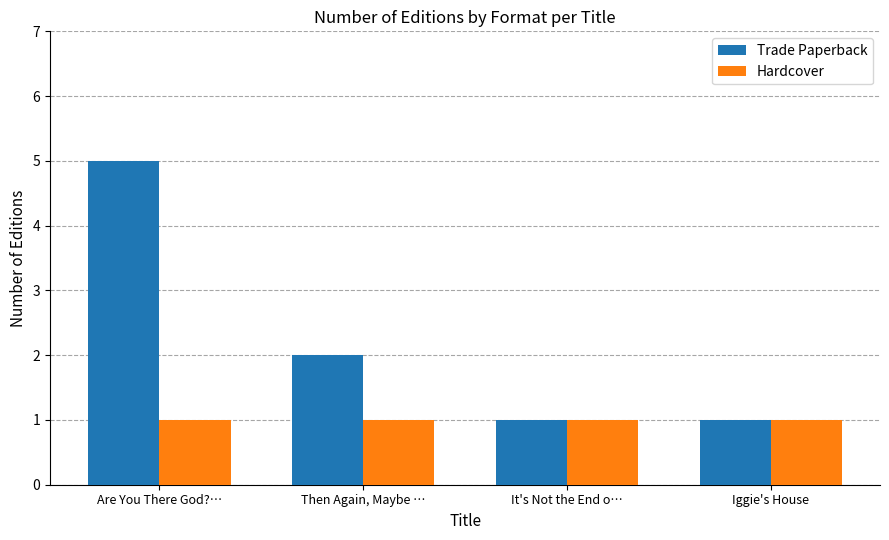

What is the approximate value of Hardcover at Iggie's House?

1